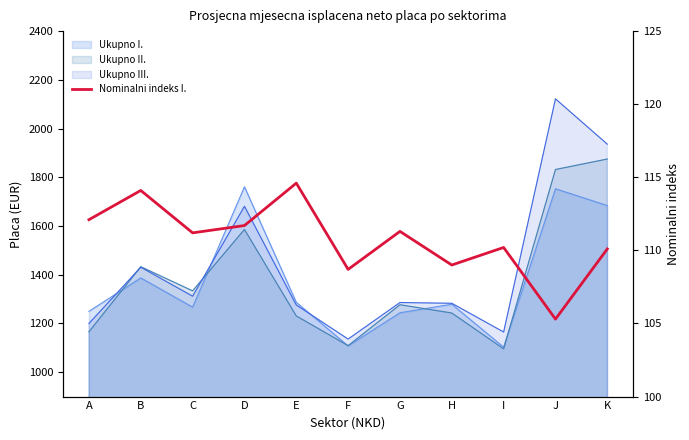

Is it true that the value at K is 110.1?

True